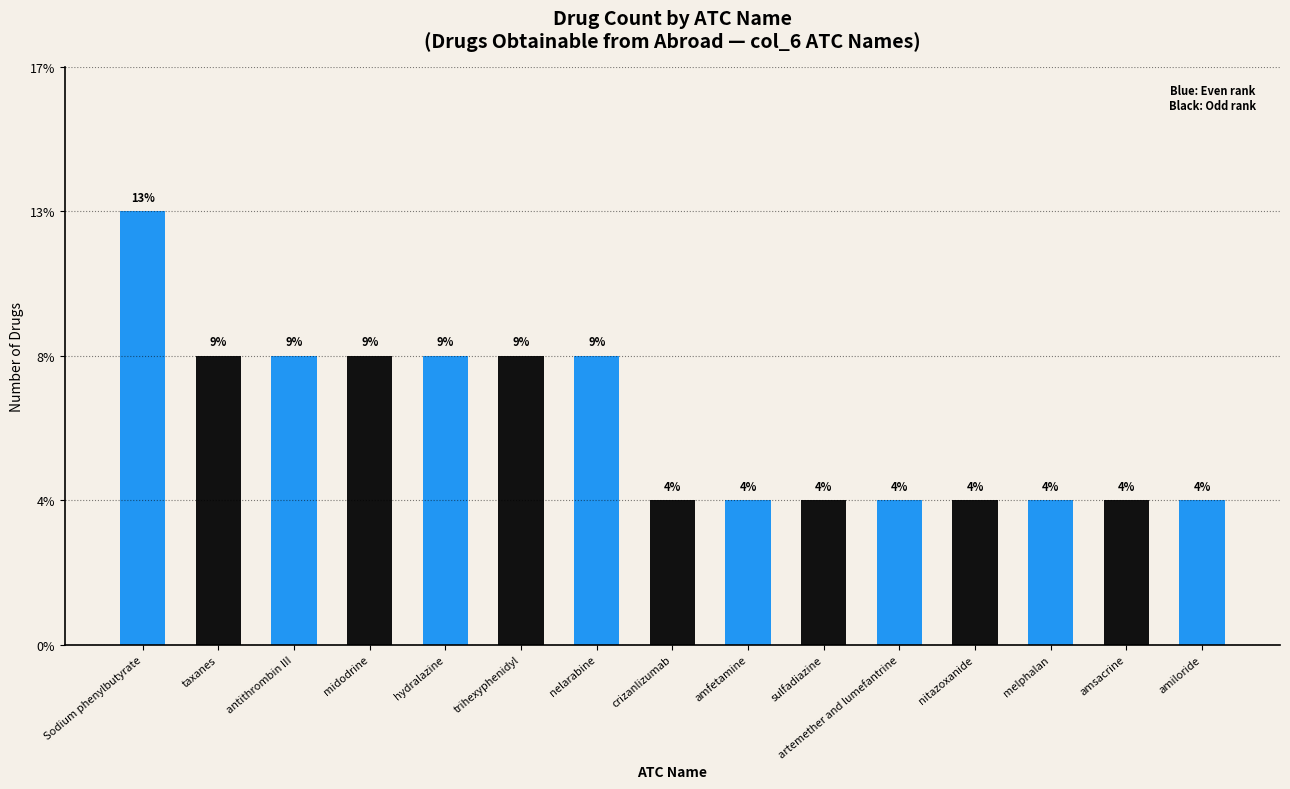

What is the label of the 2nd bar from the right?

amsacrine